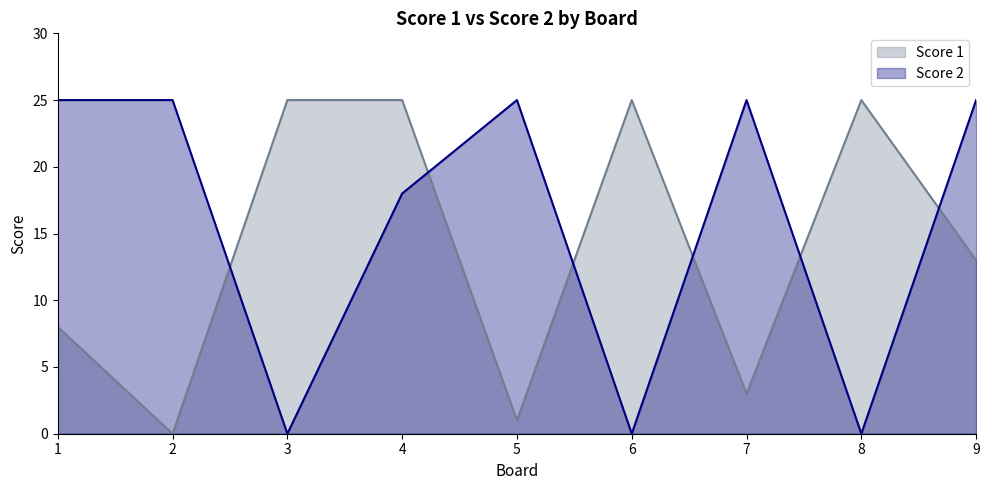

How many values in the Score 1 series exceed 13?

4